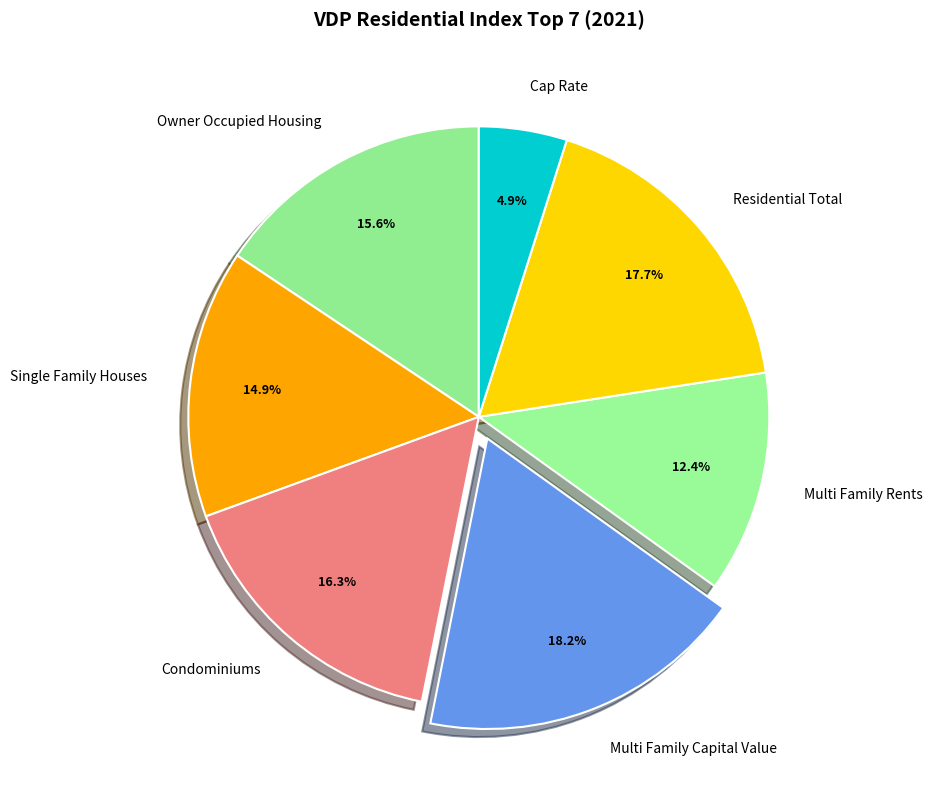

What is the ratio of the value at Multi Family Capital Value to the value at Condominiums?

1.1